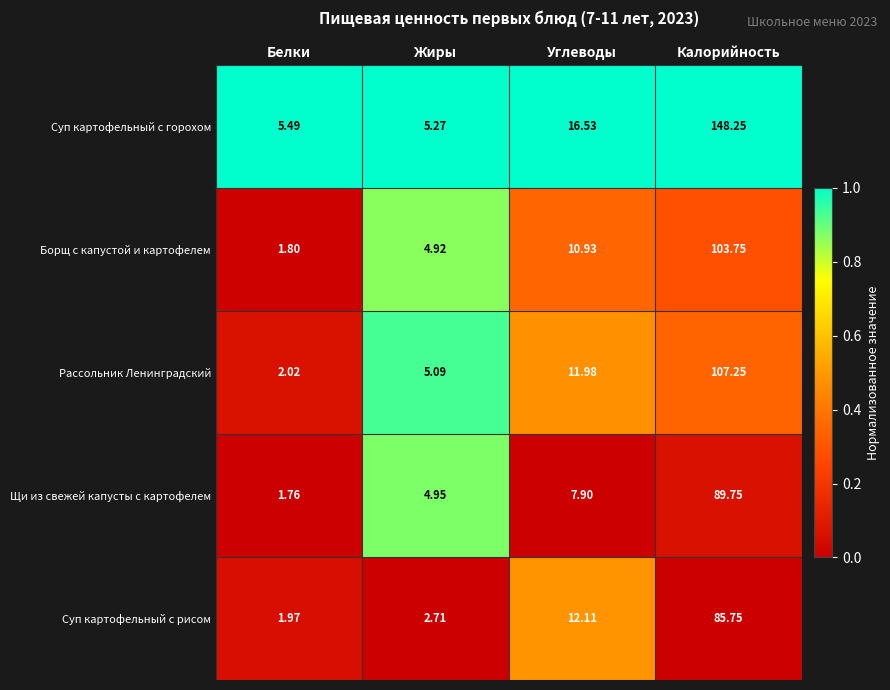

Which category has the lowest value in the Суп картофельный с рисом series?

Белки